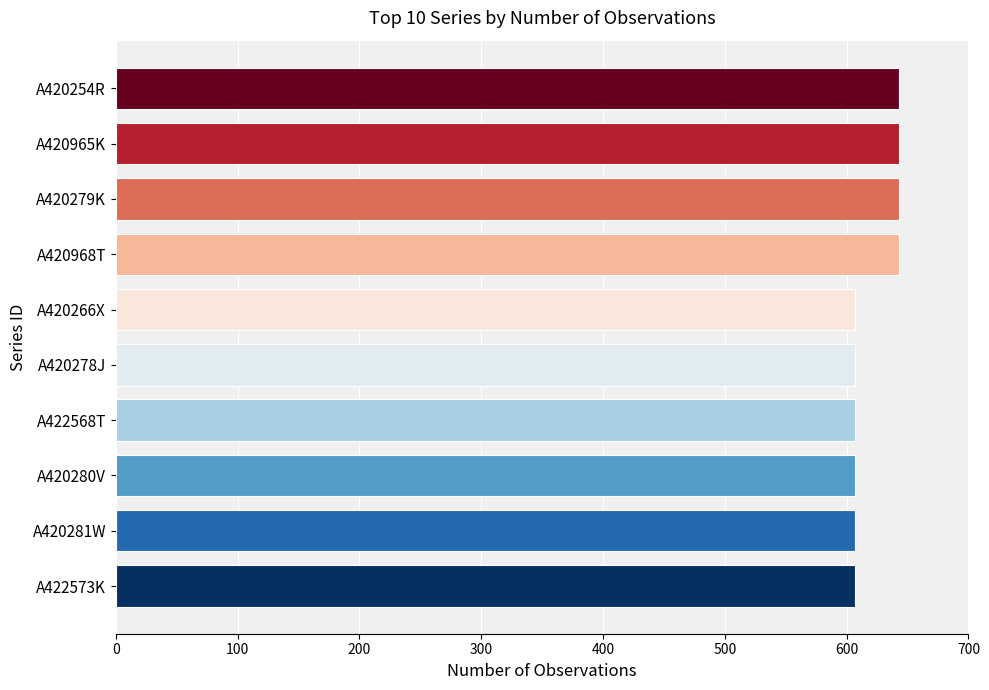

What is the change in value from A420968T to A420278J?

-36